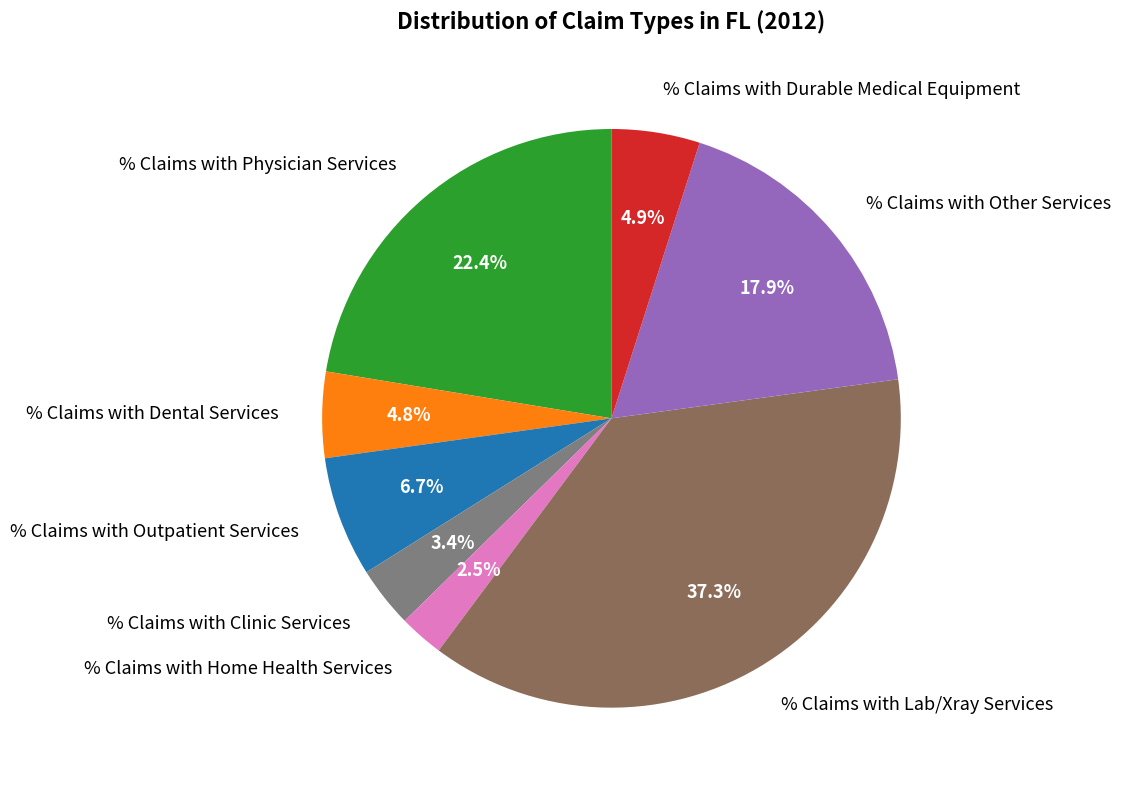

What percentage is the % Claims with Other Services slice, to the nearest percent?

18%